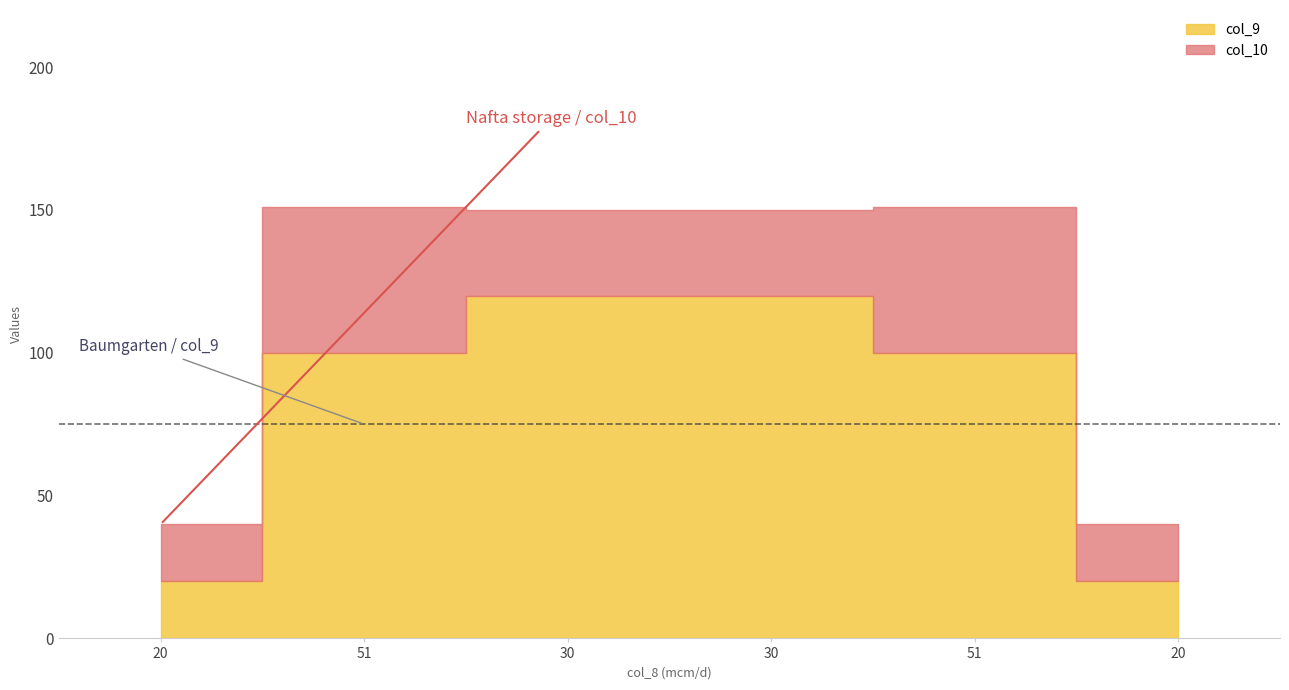

Where is col_9 nearest to the value 70?

51